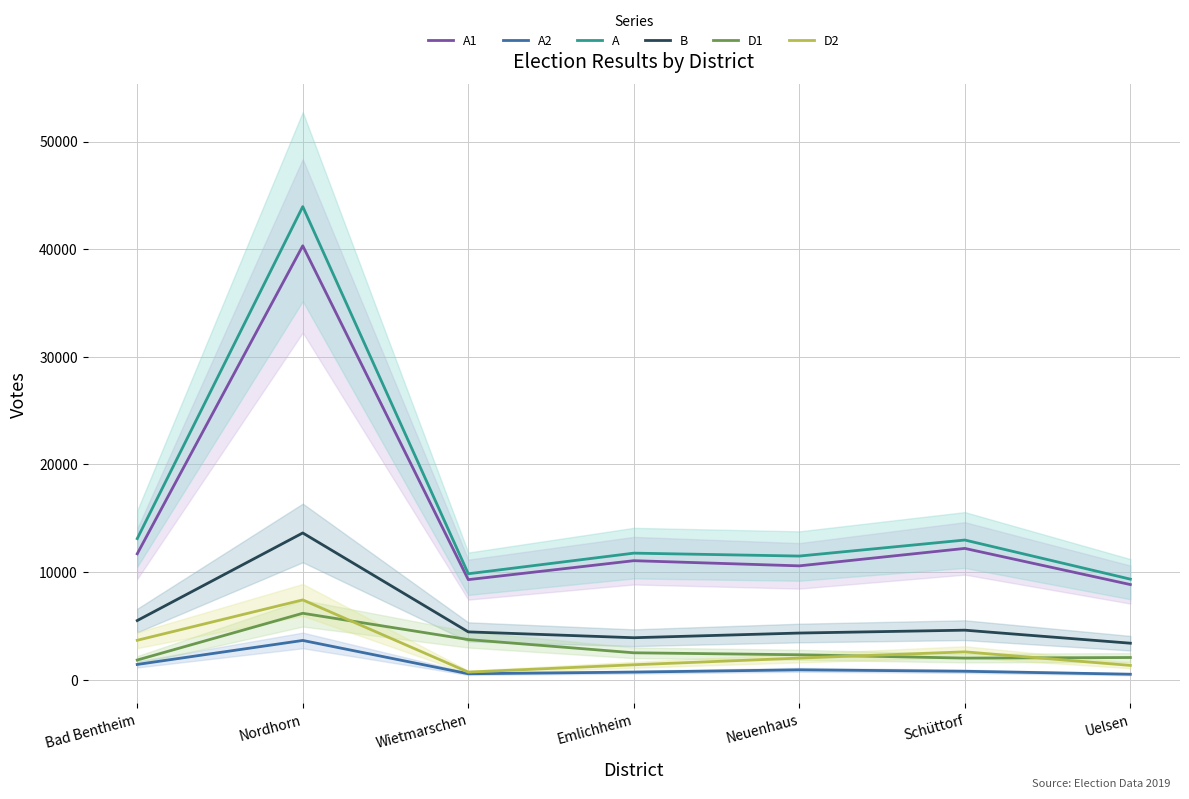

True or false: B and A2 intersect in this chart.

False